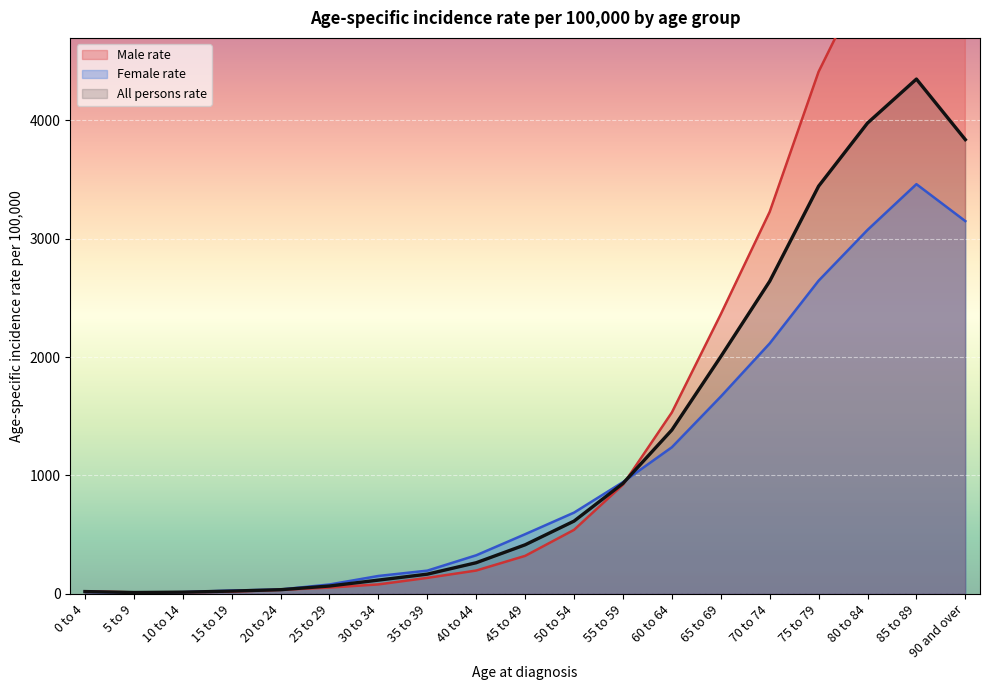

Which series has the widest spread of values?

Male rate